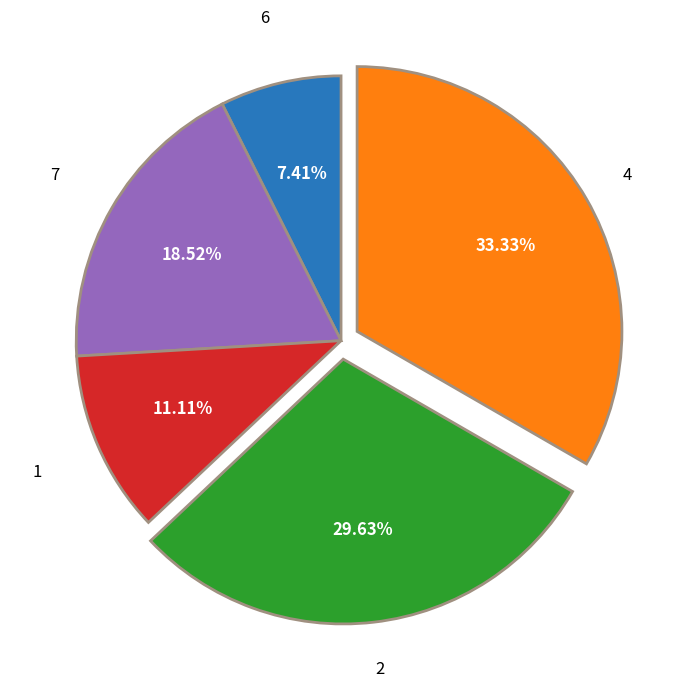

Does any single category account for the majority?

No